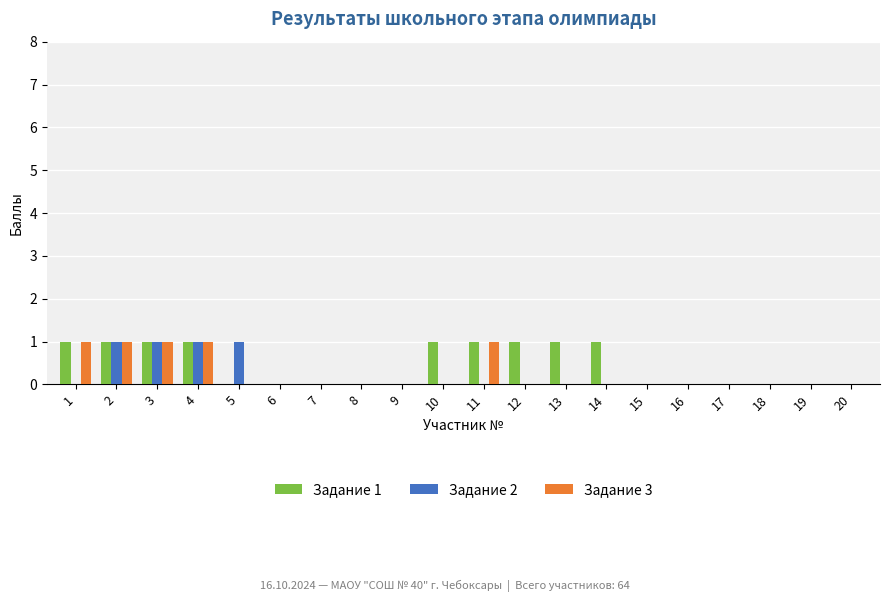

The Задание 2 series shows 1 at 20. True or false?

False